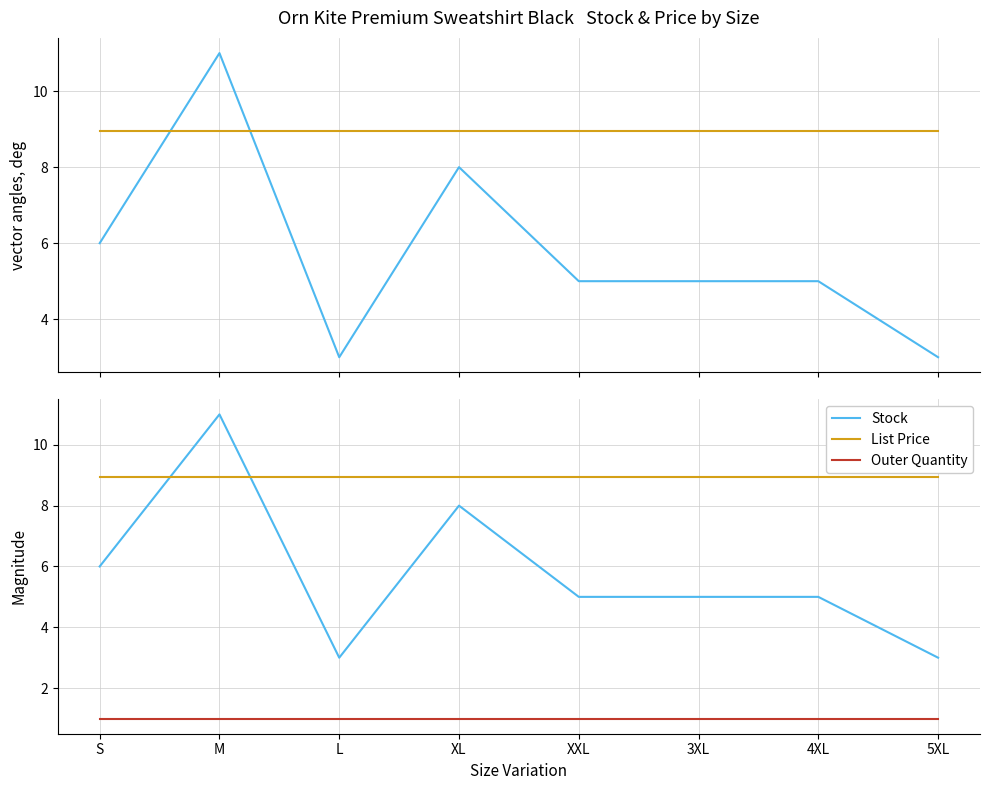

Between which two adjacent categories do Stock and List Price first intersect?

S and M